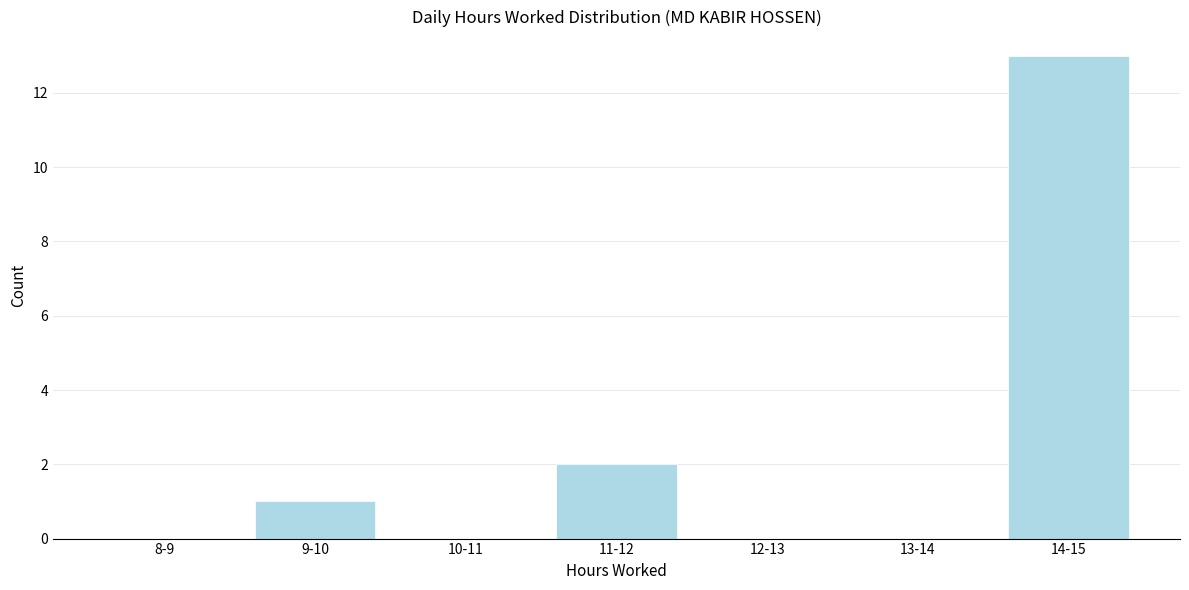

Reading left to right, what are all the values shown in this chart?

8-9=0	9-10=1	10-11=0	11-12=2	12-13=0	13-14=0	14-15=13